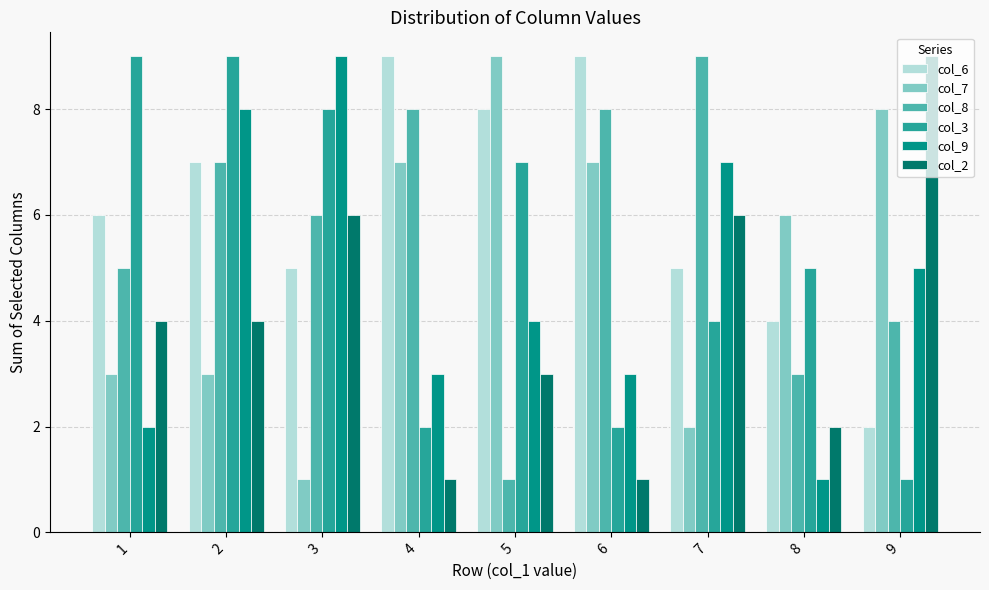

Where does the col_7 series first go above 6?

4